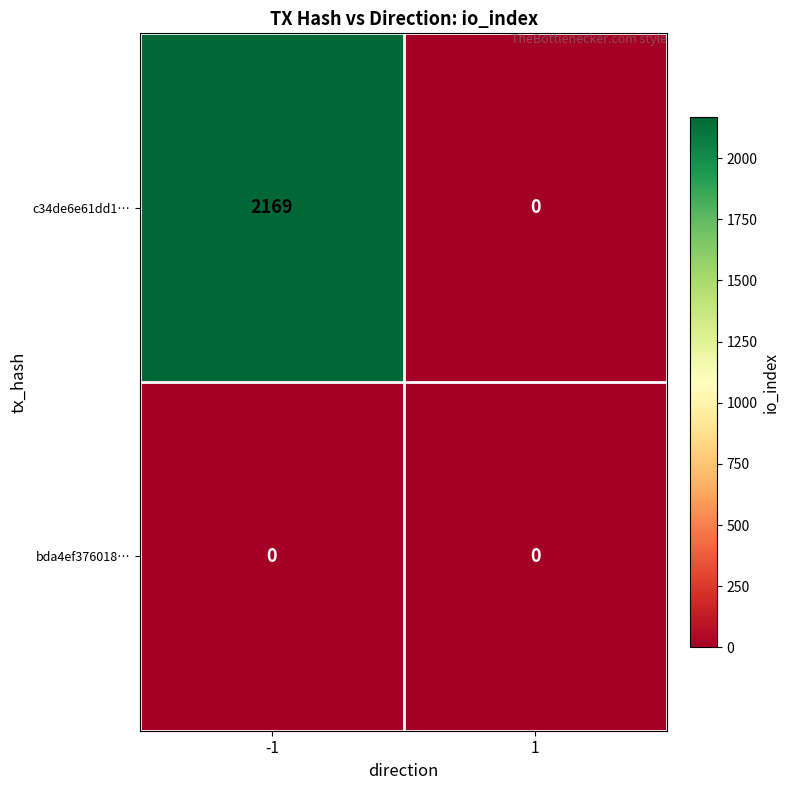

List the series in order of their overall mean, lowest first.

bda4ef376018…, c34de6e61dd1…